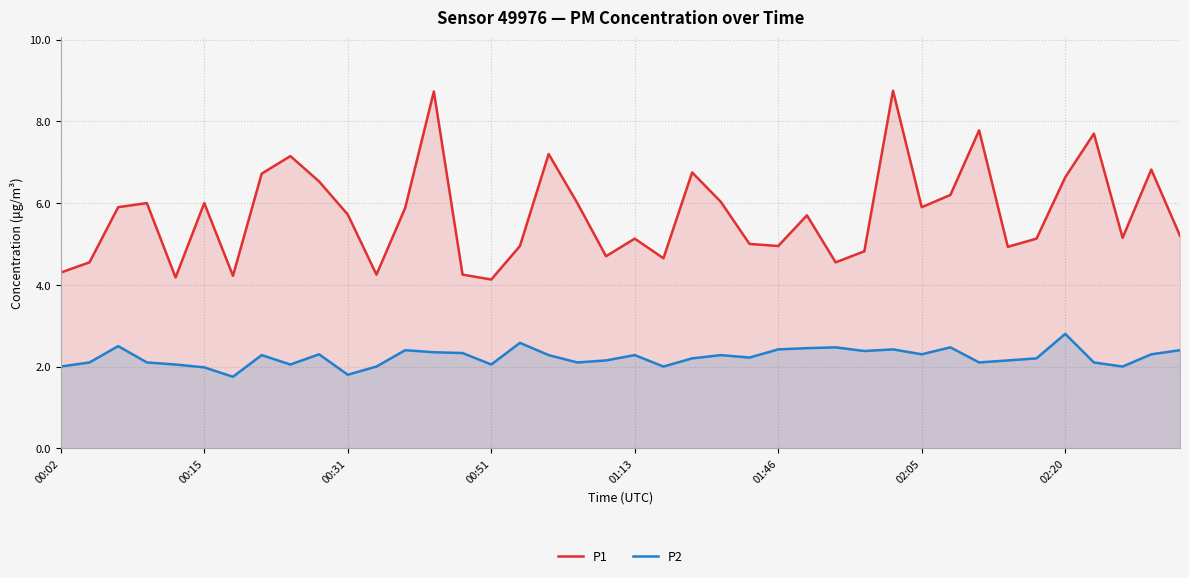

True or false: P2 and P1 cross at least once.

False